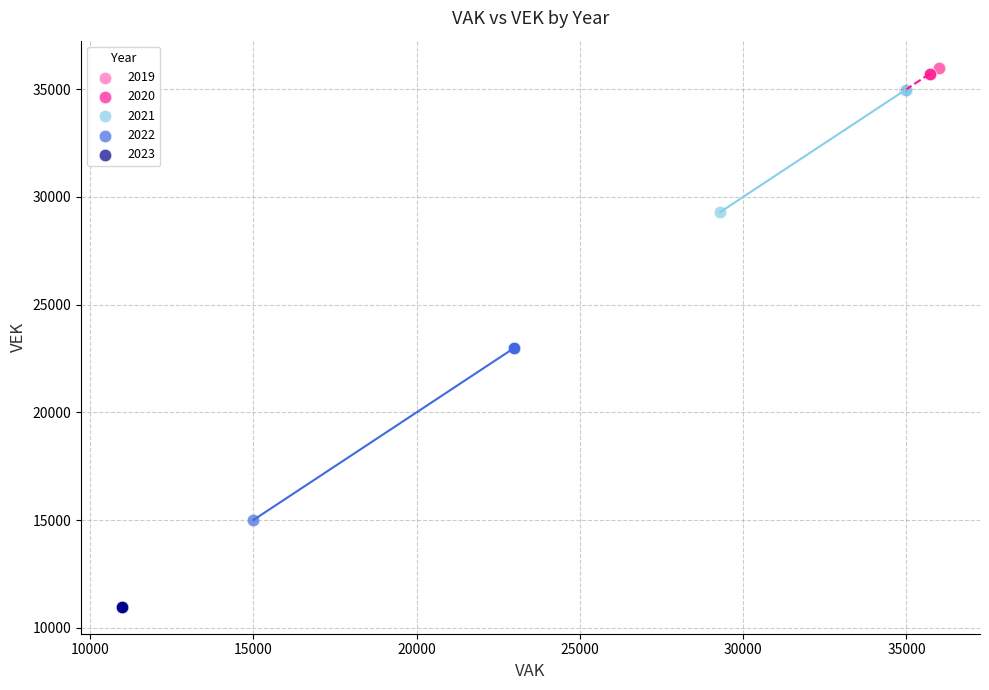

Which series reaches the minimum Y coordinate?

2023